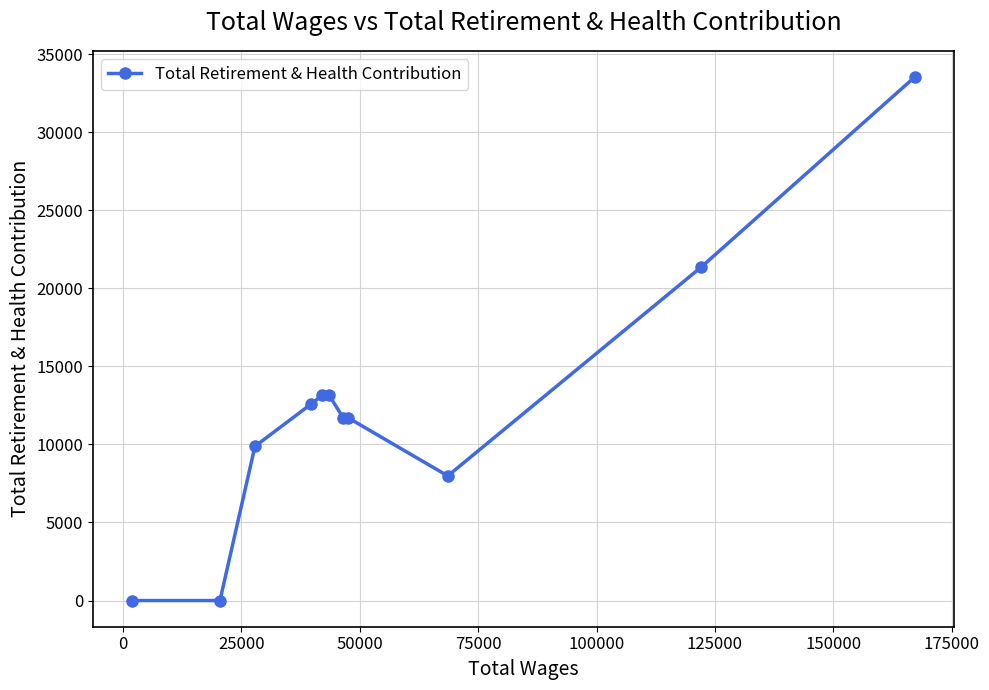

What is the maximum value shown in the chart?

33536